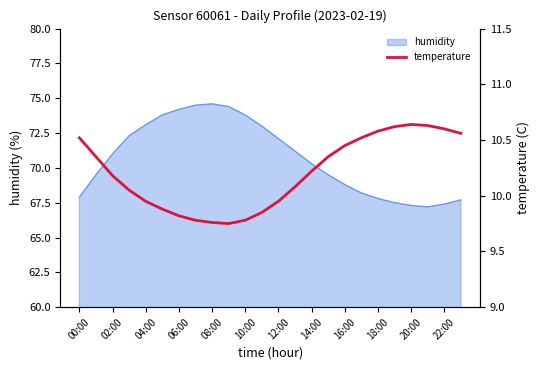

True or false: the data shows 10.1 at 13.

True